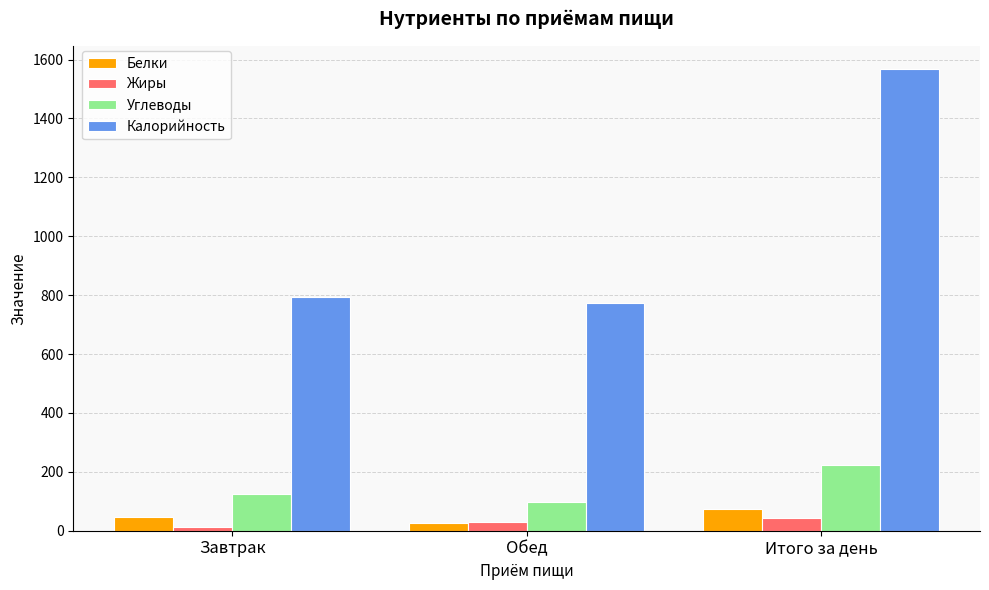

Reading left to right, what are all the values shown in this chart?

Белки: Завтрак=45.1	Обед=27.6	Итого за день=72.7
Жиры: Завтрак=12.7	Обед=30.3	Итого за день=43.0
Углеводы: Завтрак=125.1	Обед=97.4	Итого за день=222.5
Калорийность: Завтрак=795.1	Обед=772.1	Итого за день=1567.3